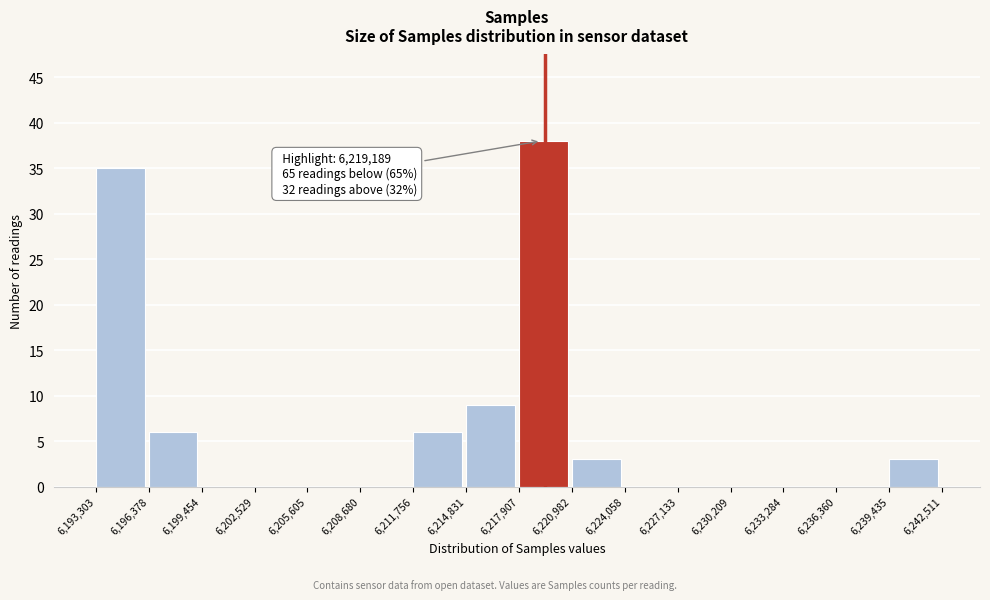

Over which range of the x-axis is the bar tallest?

6,217,907 to 6,220,982